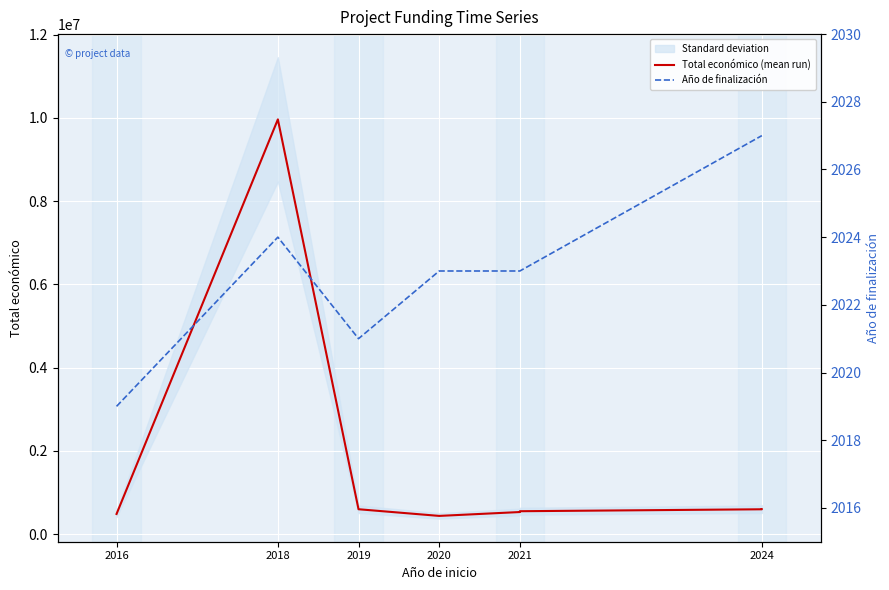

Which series has the largest range (max minus min)?

Total económico (mean run)